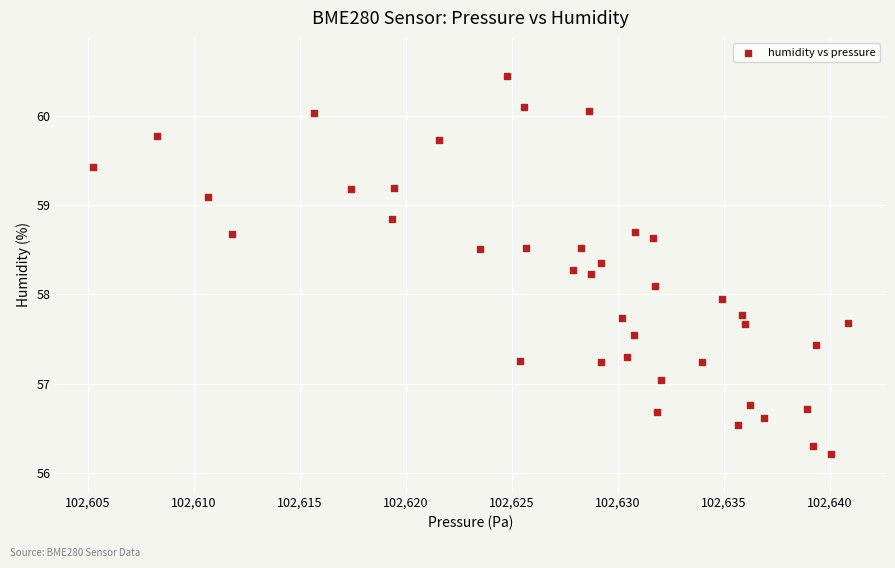

What is the range of X values (max minus min)?

35.6